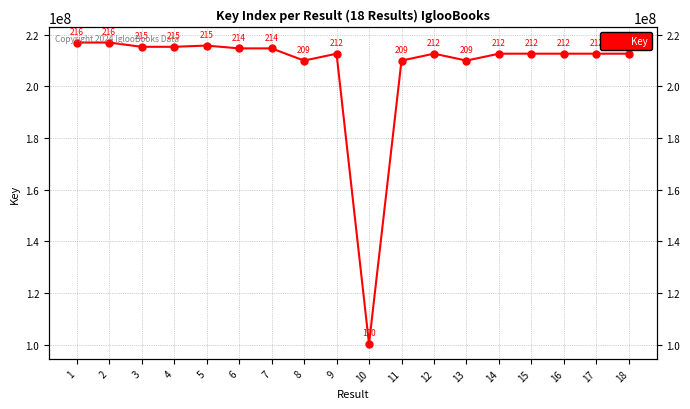

Is it true that the value at 2 is 216944569?

True